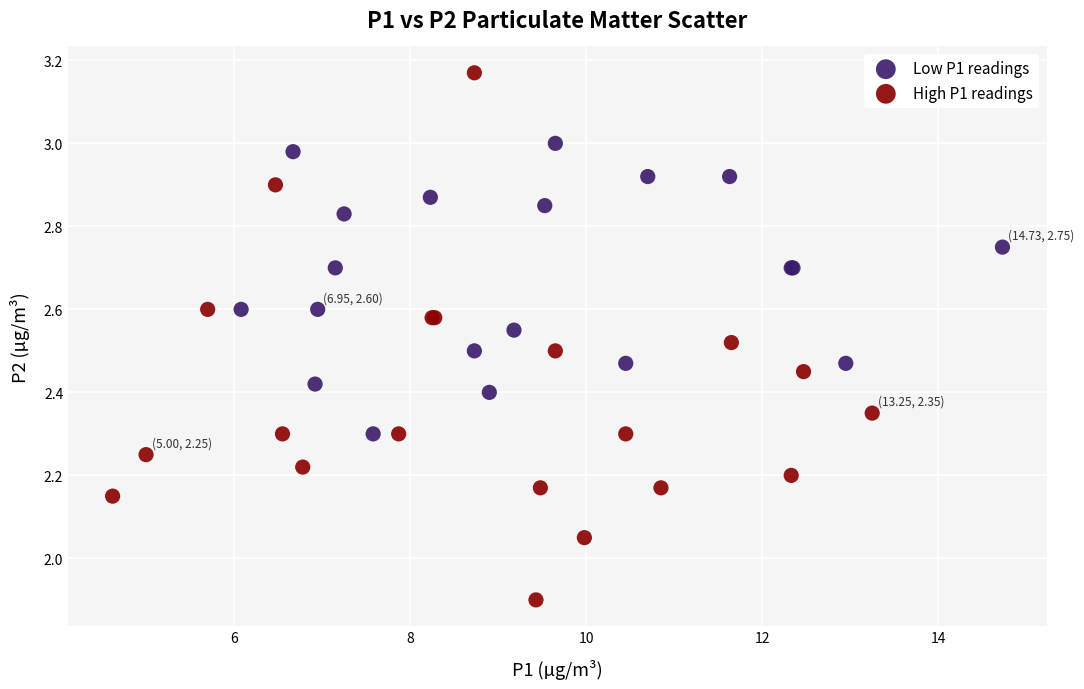

Which series has the largest Y range (max minus min)?

High P1 readings